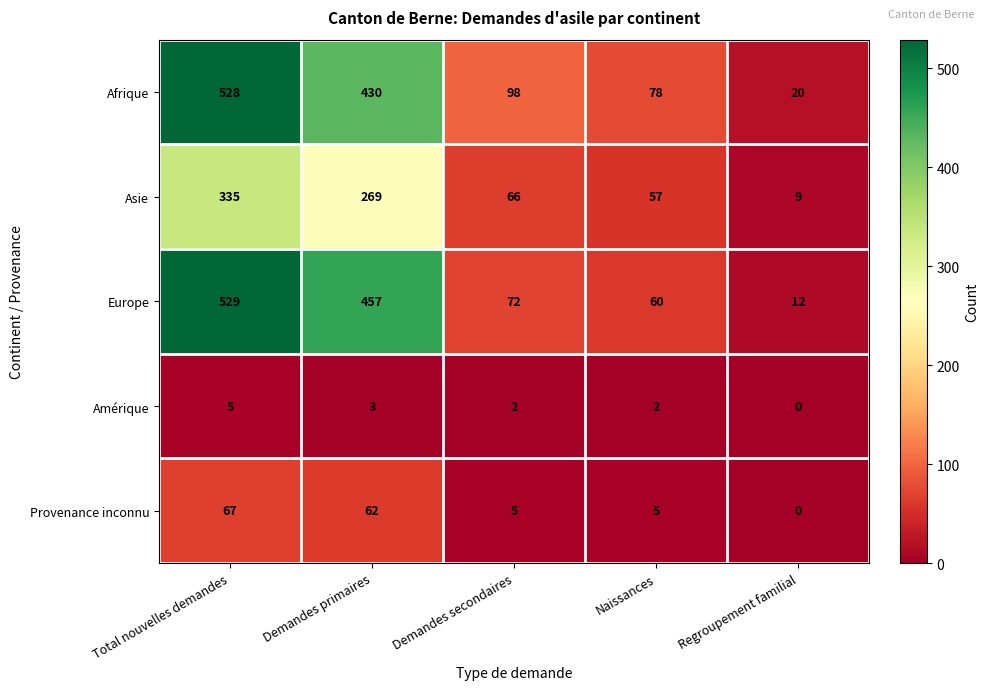

List the series in order of their peak value, highest first.

Europe, Afrique, Asie, Provenance inconnu, Amérique